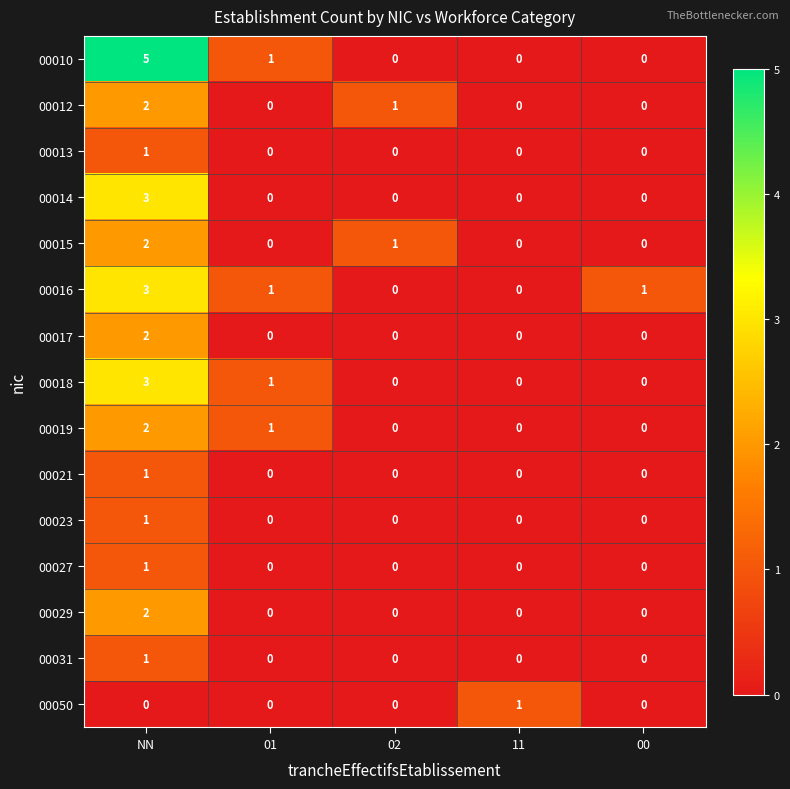

Count the 00015 values in the range 0 to 1.

4